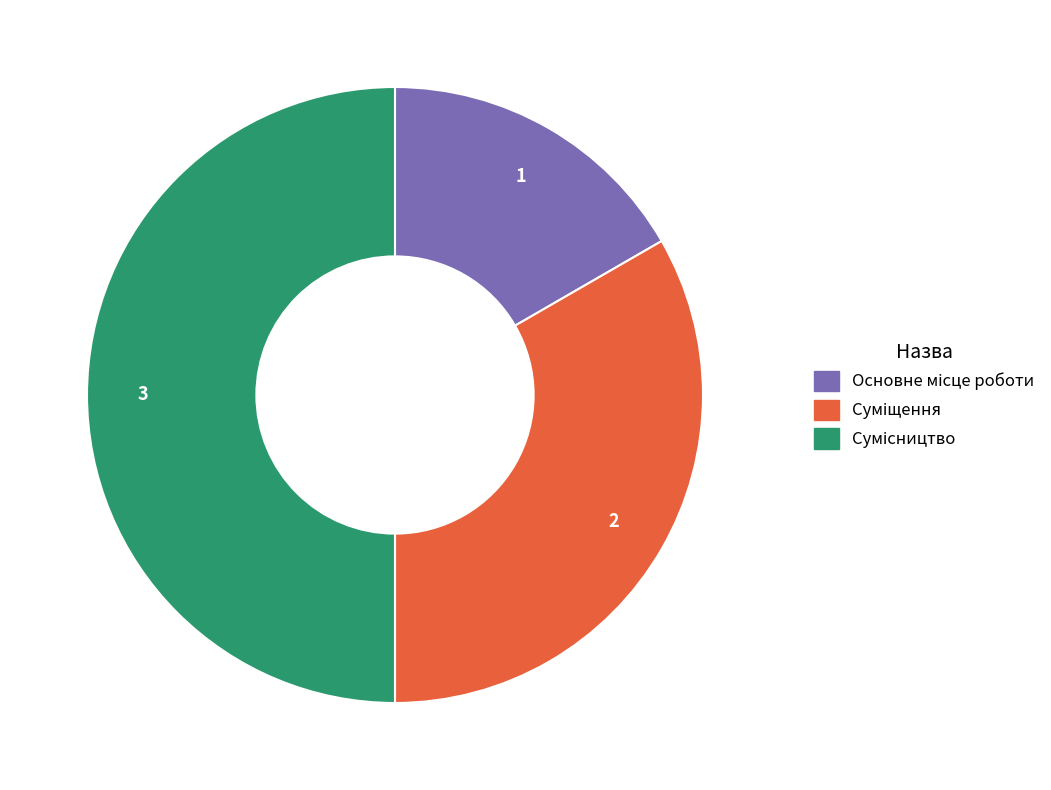

Count the number of slices in the pie.

3